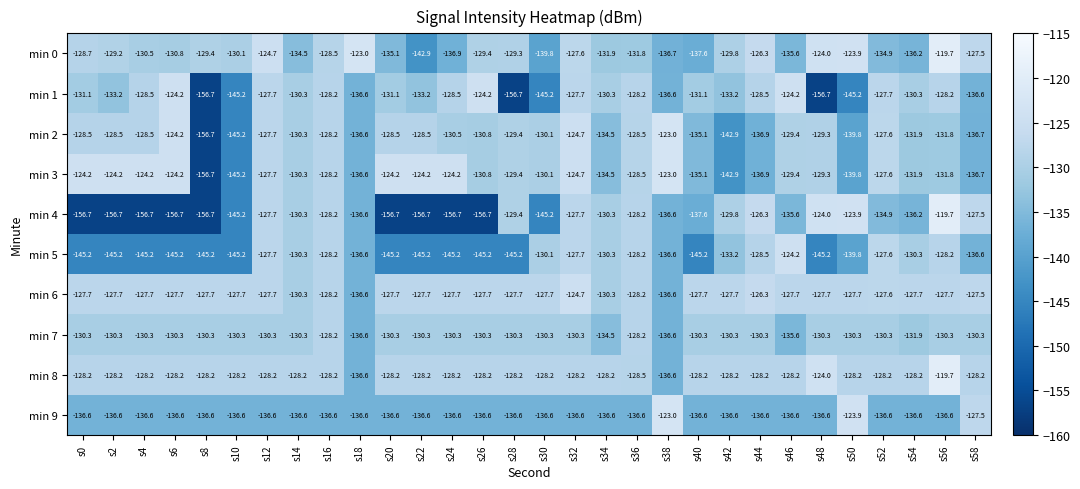

Which series has the widest spread of values?

min 4